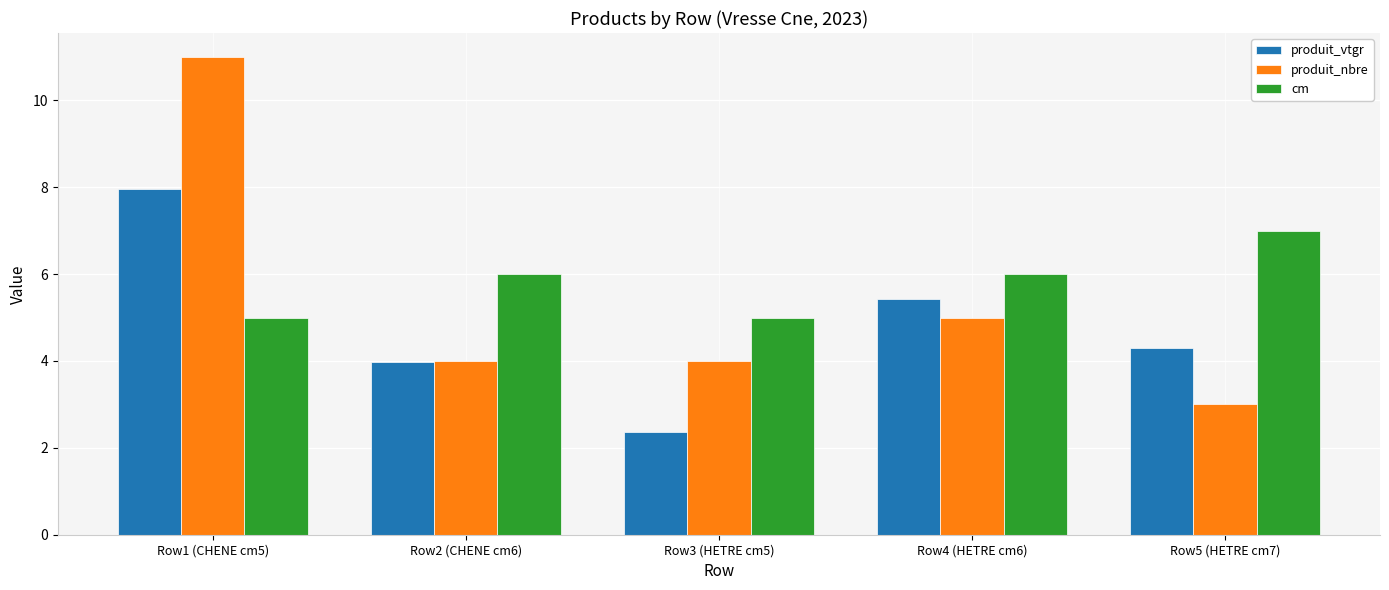

Reading right to left, transcribe all the data shown in this chart.

produit_vtgr: 4.3	5.4	2.4	4.0	8.0
produit_nbre: 3.0	5.0	4.0	4.0	11.0
cm: 7.0	6.0	5.0	6.0	5.0